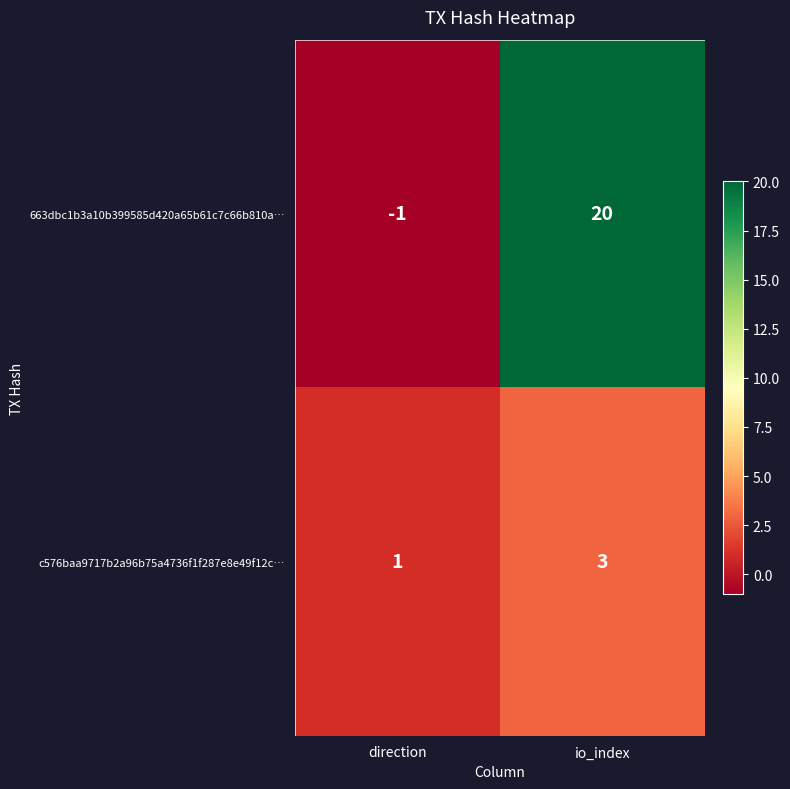

Rank the series by their average value, from lowest to highest.

c576baa9717b2a96b75a4736f1f287e8e49f12c…, 663dbc1b3a10b399585d420a65b61c7c66b810a…